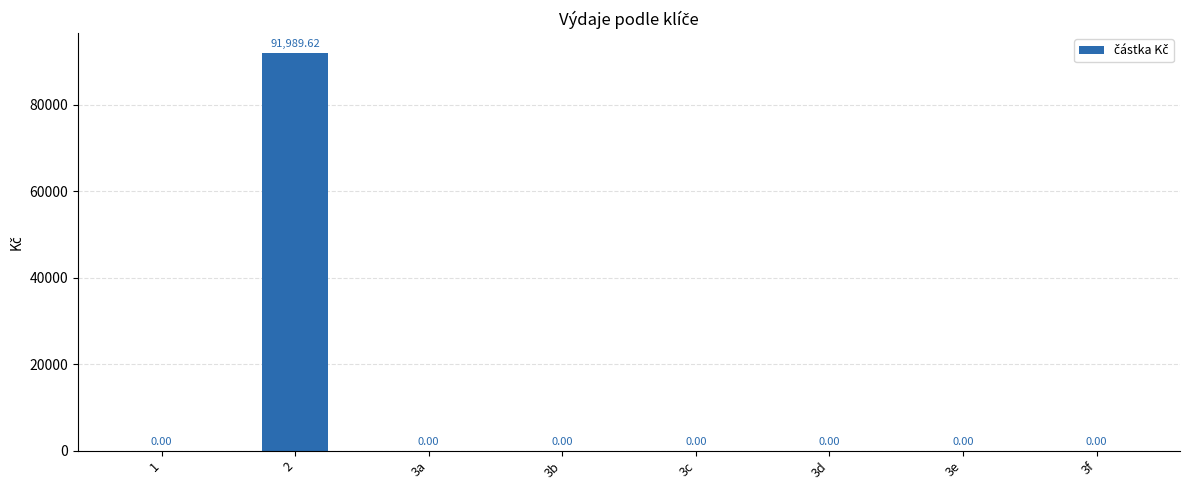

Count the number of values greater than 0.

1